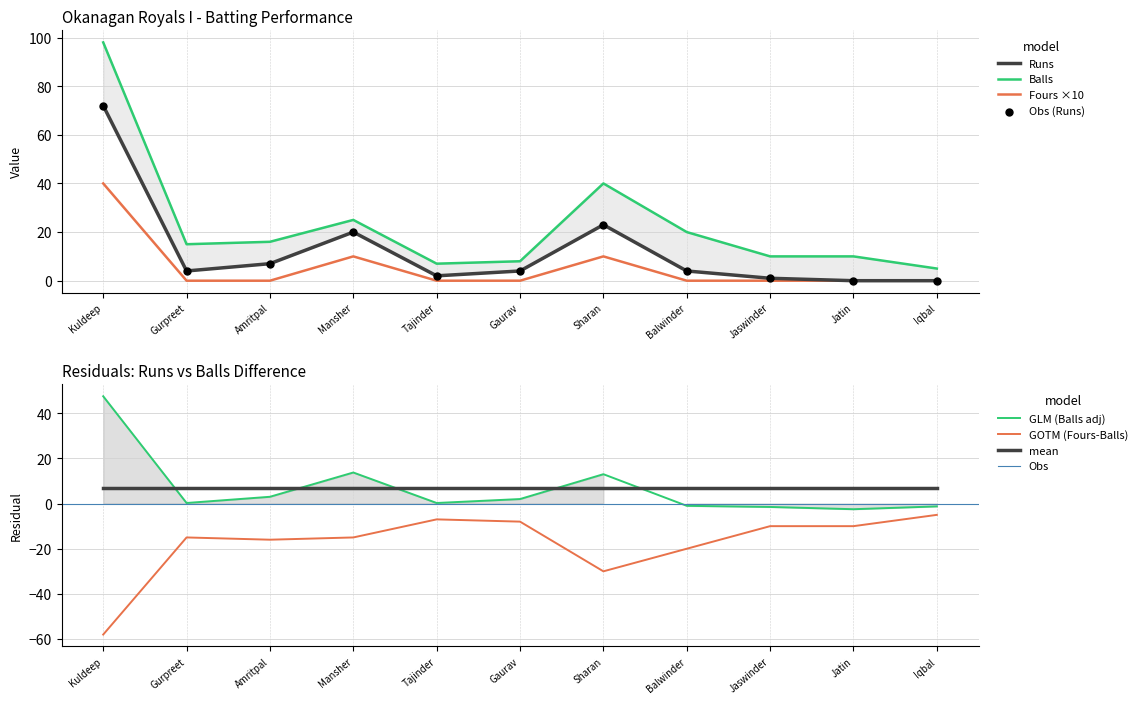

True or false: Fours ×10 has a value of 20 at Kuldeep.

False